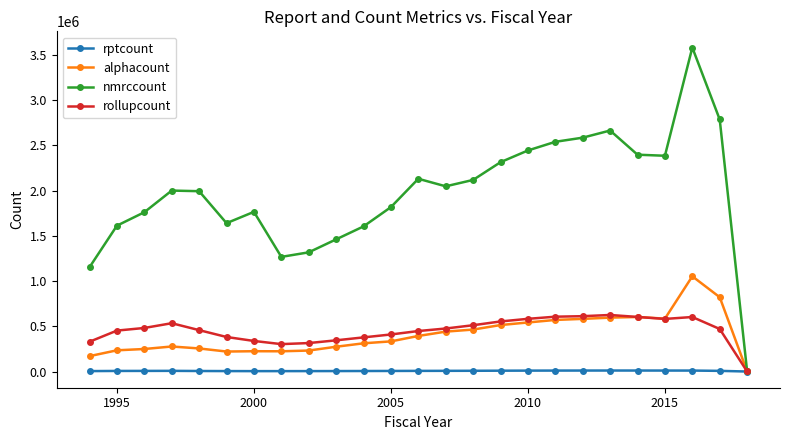

How many values in the rollupcount series are below 470292?

12